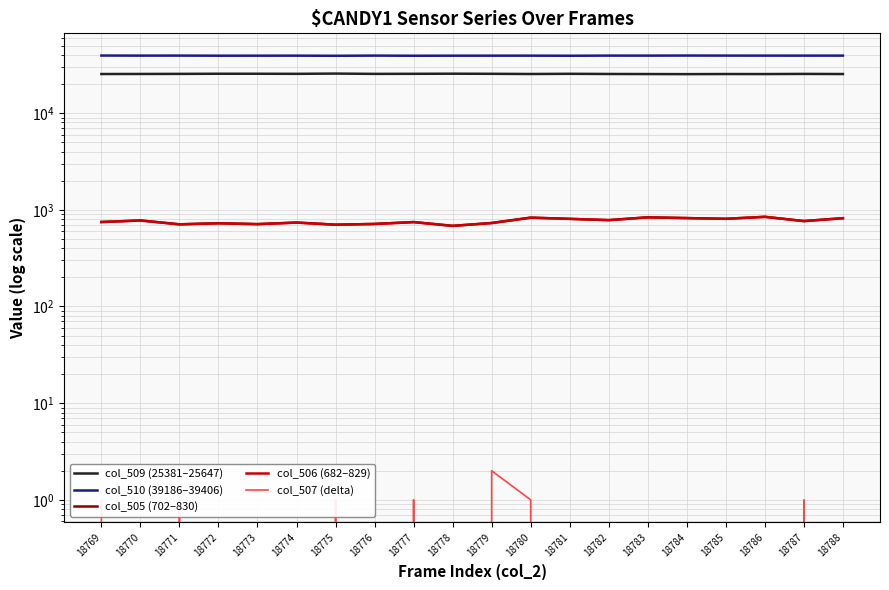

Reading left to right, extract all data points from this chart.

col_509 (25381–25647): 18769=25381	18770=25417	18771=25464	18772=25547	18773=25541	18774=25494	18775=25647	18776=25465	18777=25508	18778=25573	18779=25509	18780=25395	18781=25508	18782=25405	18783=25361	18784=25311	18785=25373	18786=25357	18787=25446	18788=25375
col_510 (39186–39406): 18769=39406	18770=39342	18771=39363	18772=39262	18773=39283	18774=39303	18775=39186	18776=39356	18777=39221	18778=39280	18779=39295	18780=39310	18781=39221	18782=39348	18783=39338	18784=39403	18785=39355	18786=39332	18787=39324	18788=39341
col_505 (702–830): 18769=748	18770=776	18771=708	18772=726	18773=711	18774=738	18775=702	18776=714	18777=747	18778=682	18779=731	18780=830	18781=806	18782=782	18783=836	18784=821	18785=807	18786=846	18787=765	18788=819
col_506 (682–829): 18769=747	18770=776	18771=707	18772=726	18773=711	18774=738	18775=701	18776=714	18777=746	18778=682	18779=729	18780=829	18781=806	18782=782	18783=836	18784=821	18785=807	18786=846	18787=764	18788=819
col_507 (delta): 18769=1	18770=0	18771=1	18772=0	18773=0	18774=0	18775=1	18776=0	18777=1	18778=0	18779=2	18780=1	18781=0	18782=0	18783=0	18784=0	18785=0	18786=0	18787=1	18788=0